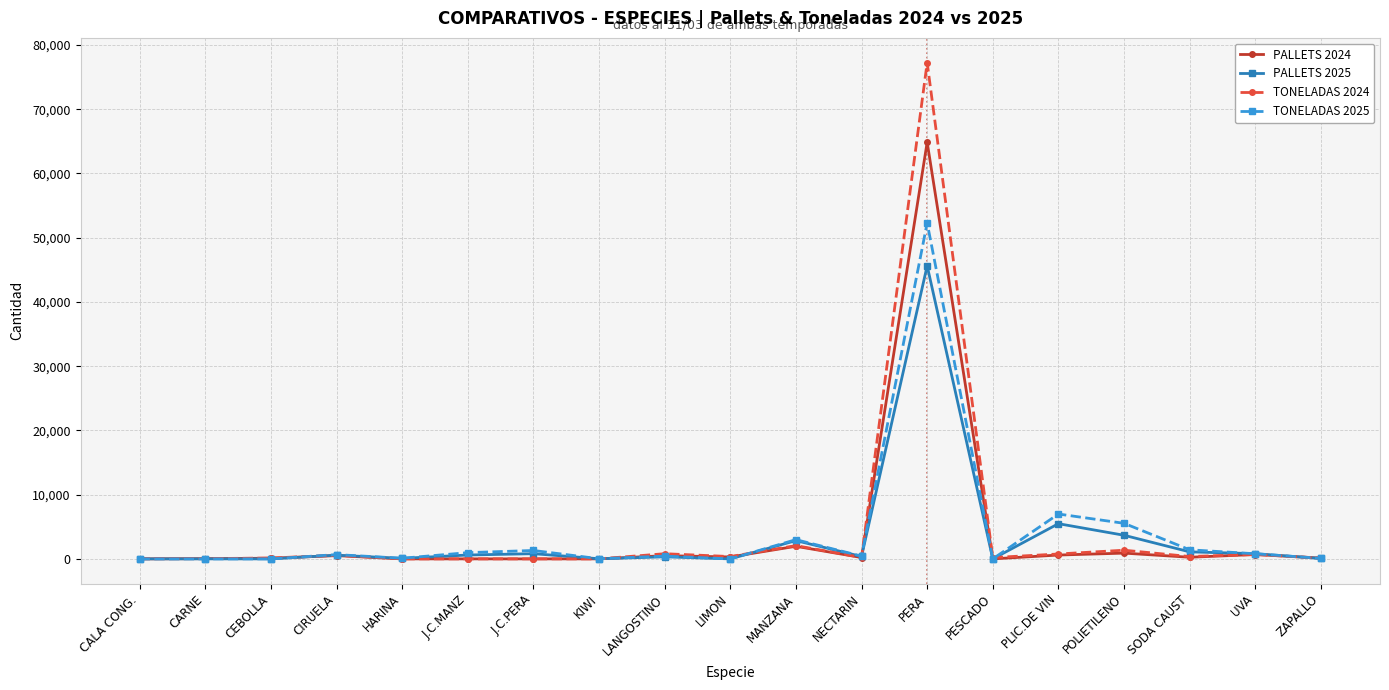

How many series are shown in this chart?

4